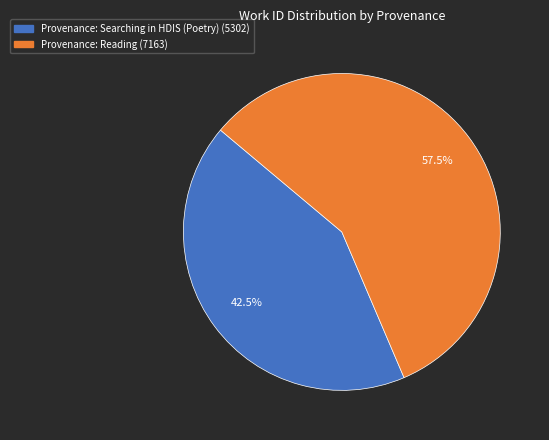

To the nearest percent, what is the difference between the largest and smallest slice percentages?

15%